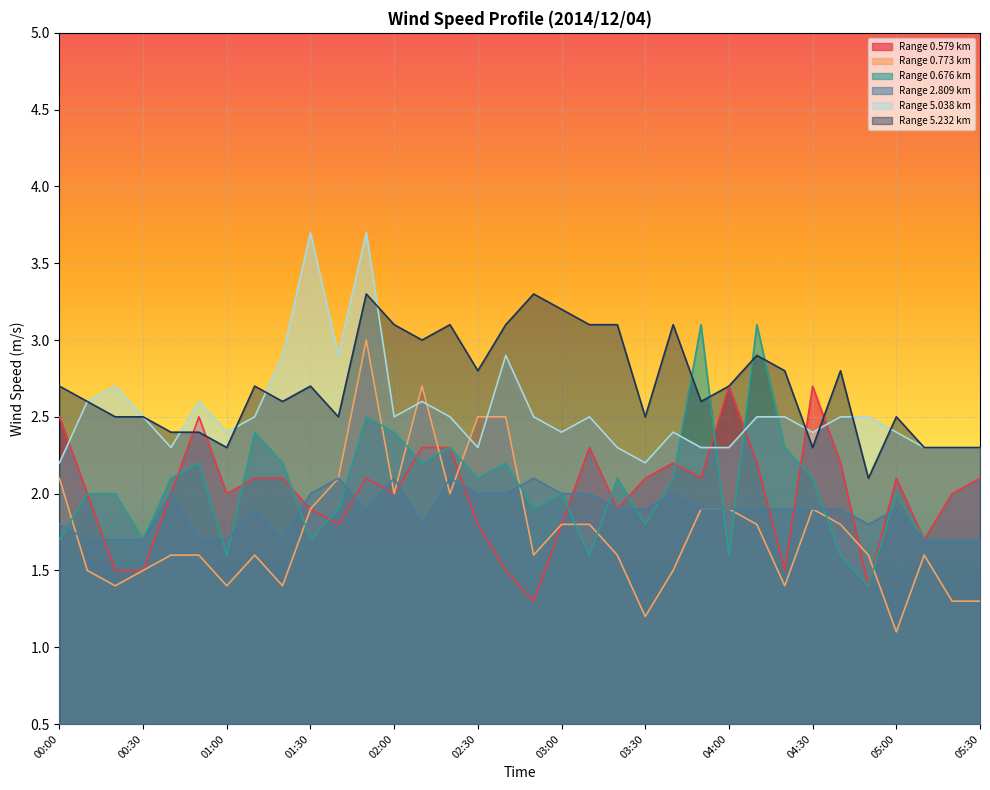

Which series has the largest total across all categories?

Range 5.232 km